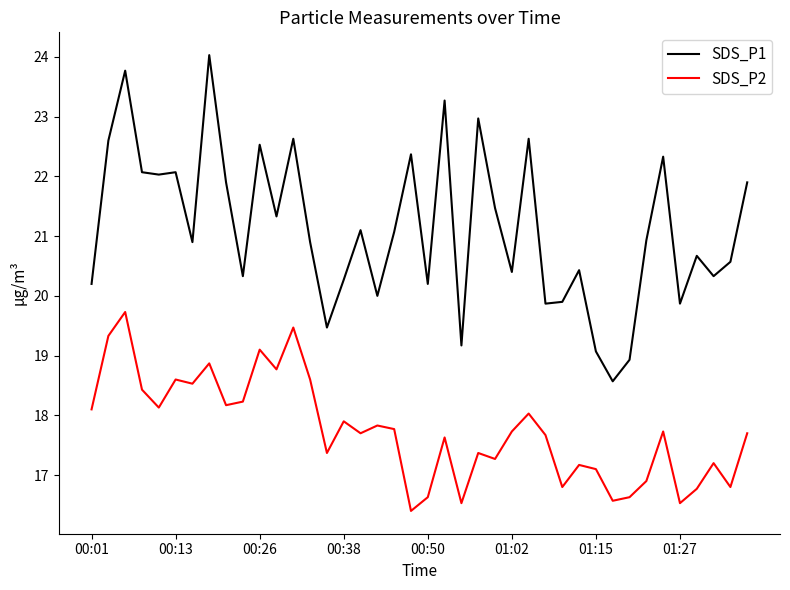

What is the greatest value displayed?

24.0